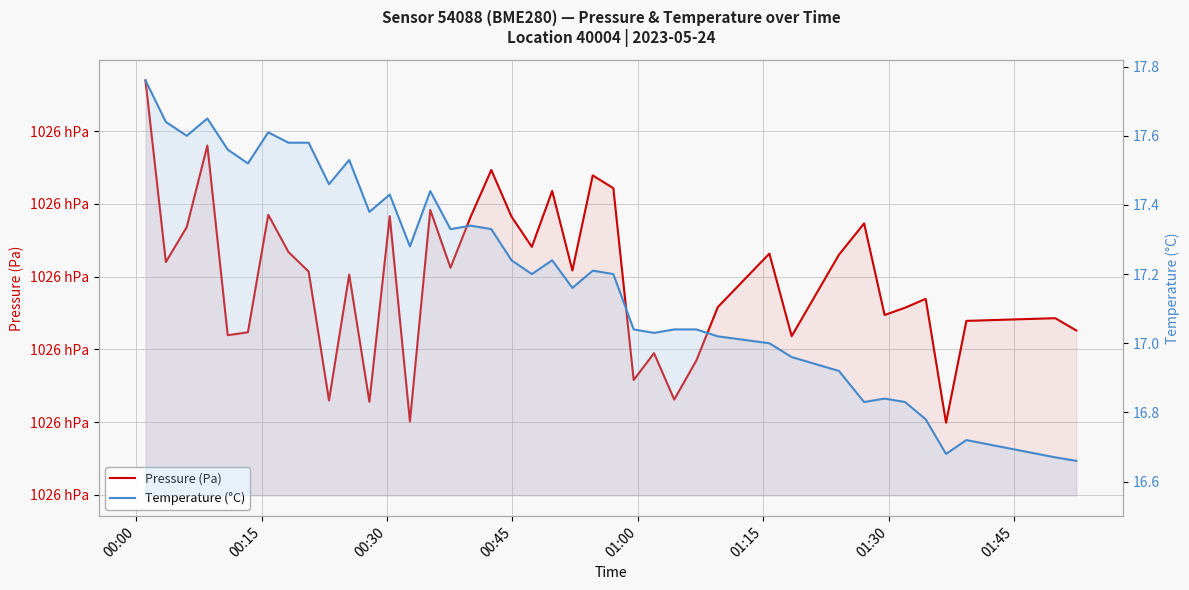

Where does the Temperature (°C) series first go above 17?

00:00